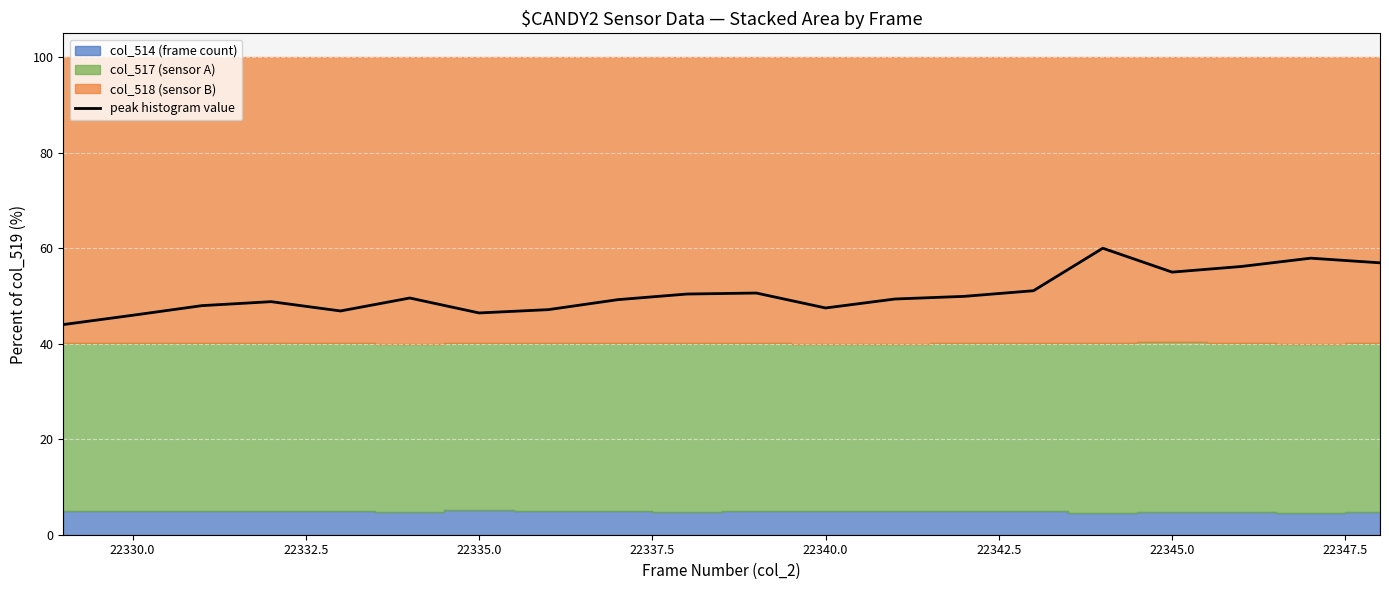

True or false: peak histogram value has a value of 72.2 at 22340.0.

False